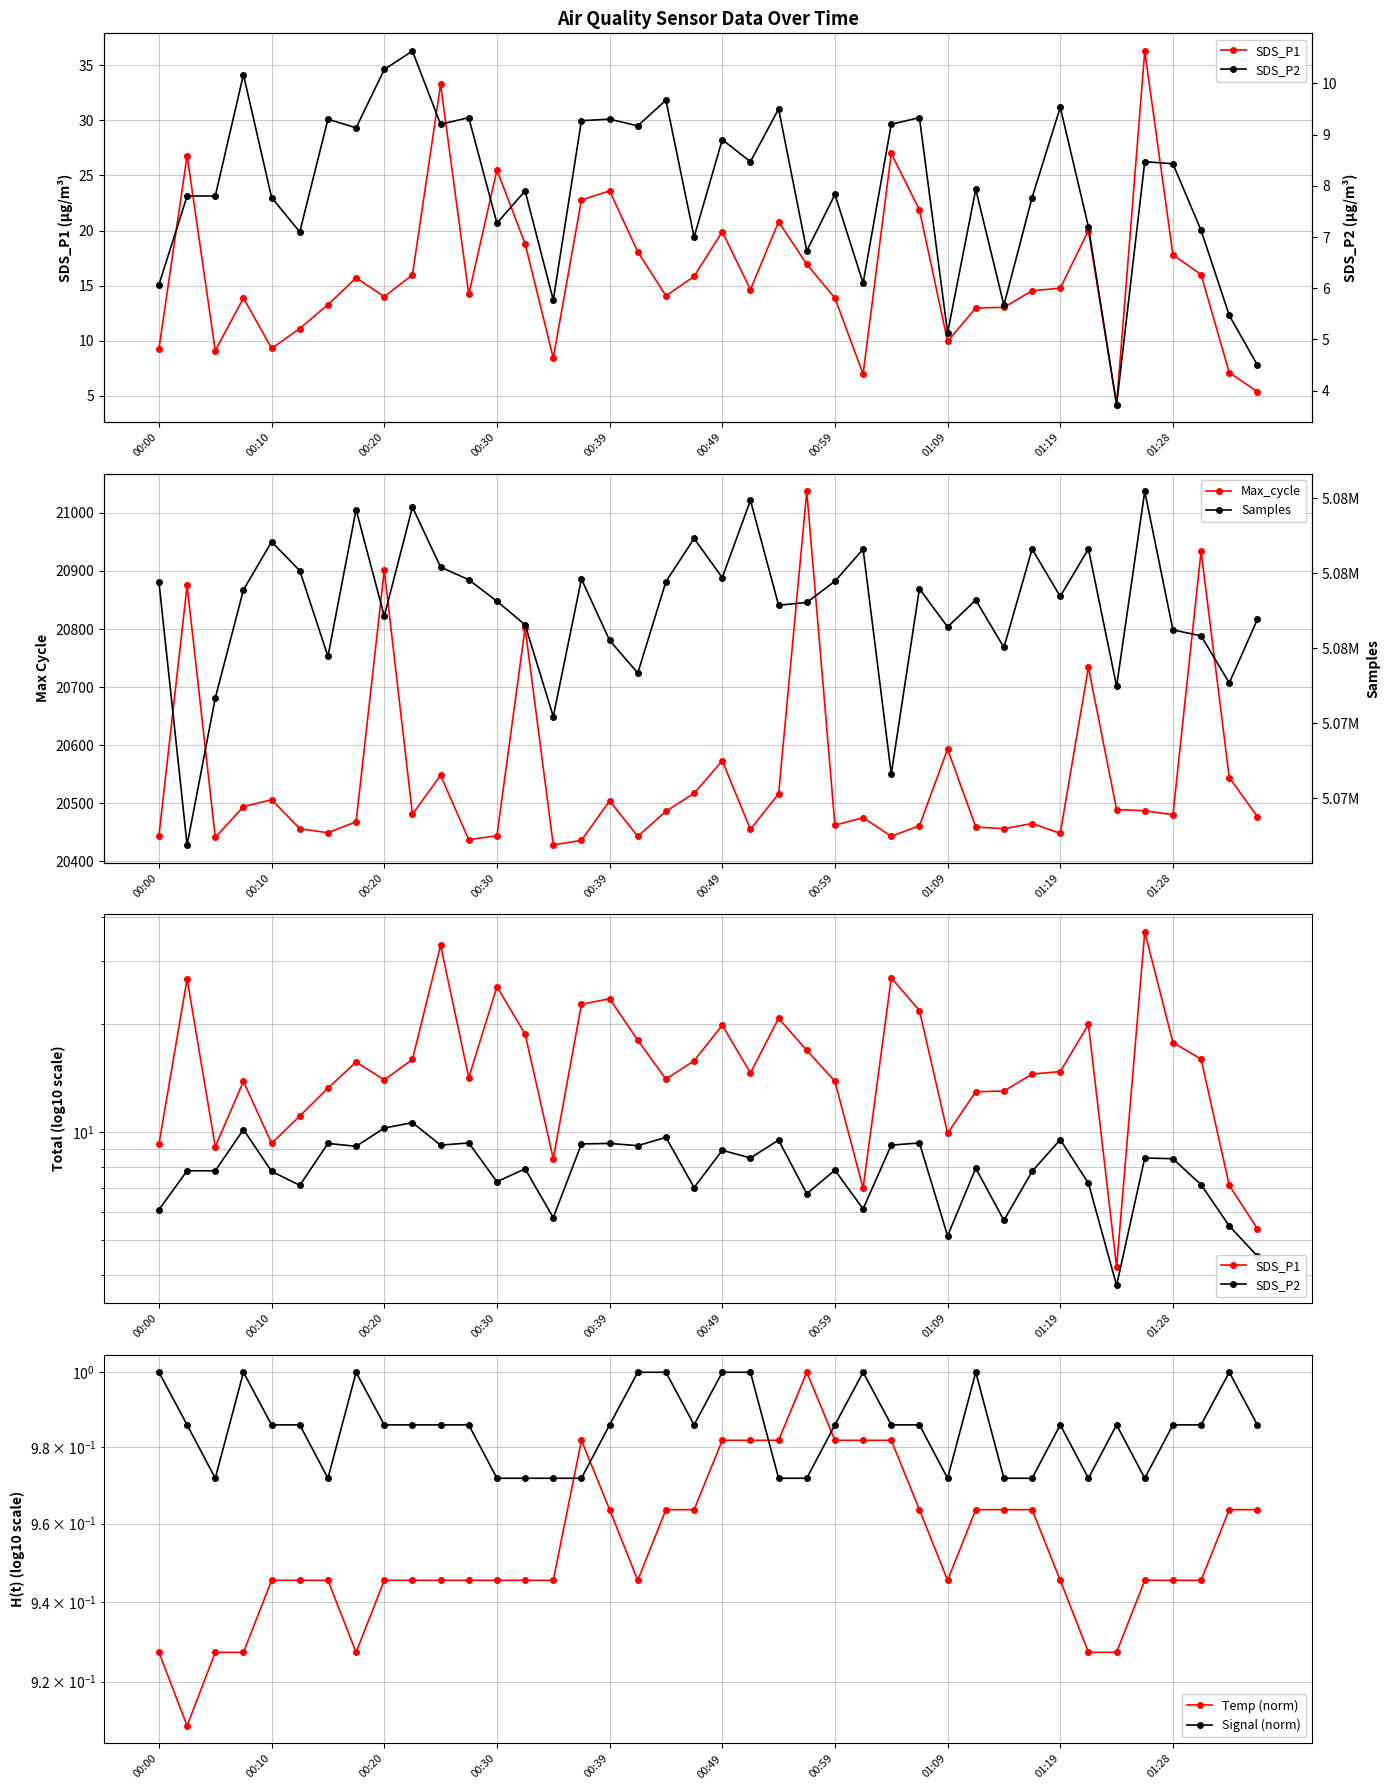

What is the label of the 11th point from the left?

10